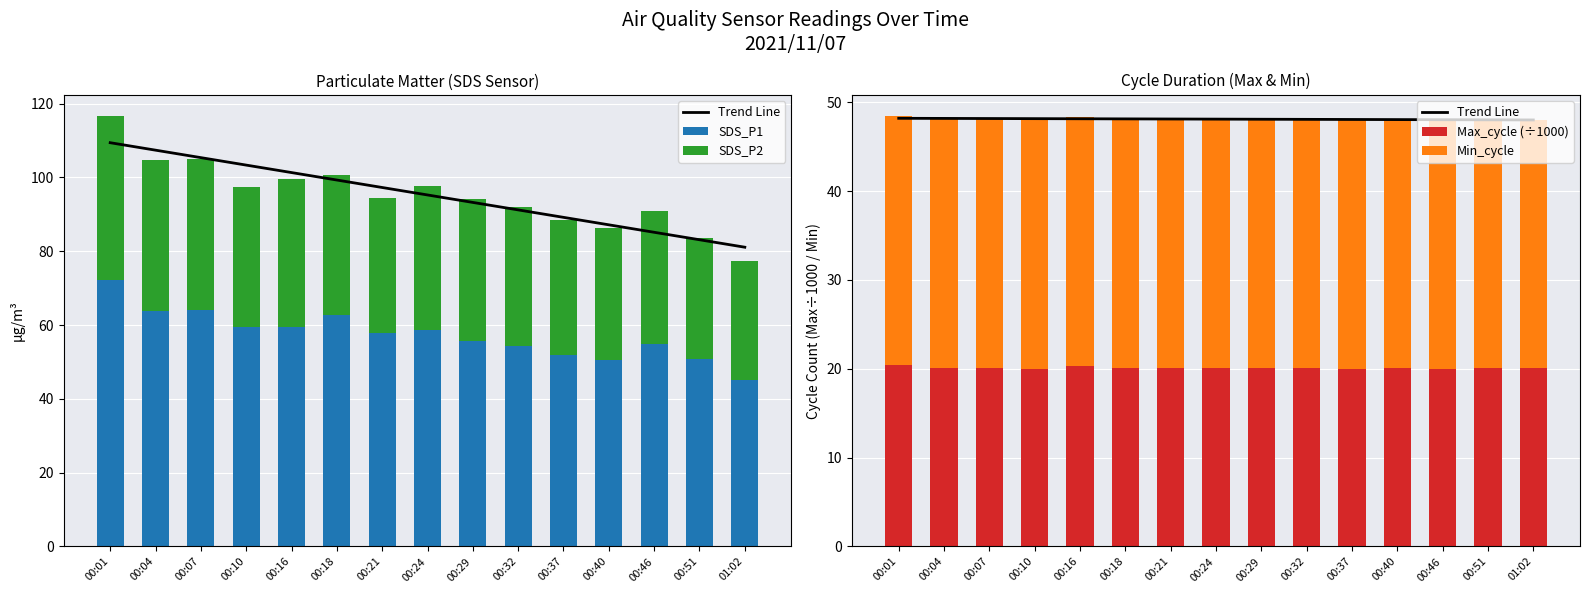

The value of SDS_P1 at 00:37 is 21.7. True or false?

False